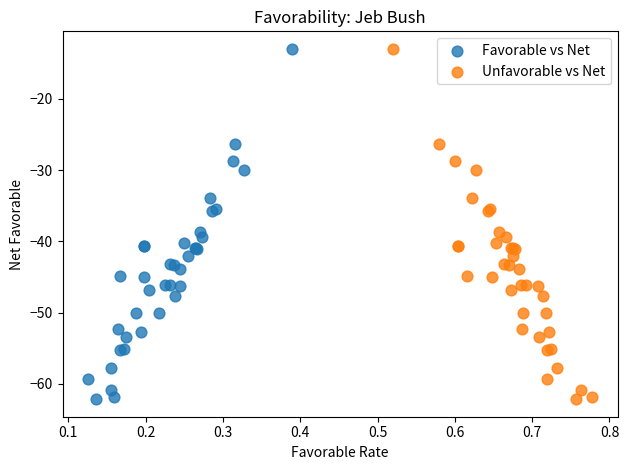

What are all the series names shown in the legend?

Favorable vs Net, Unfavorable vs Net